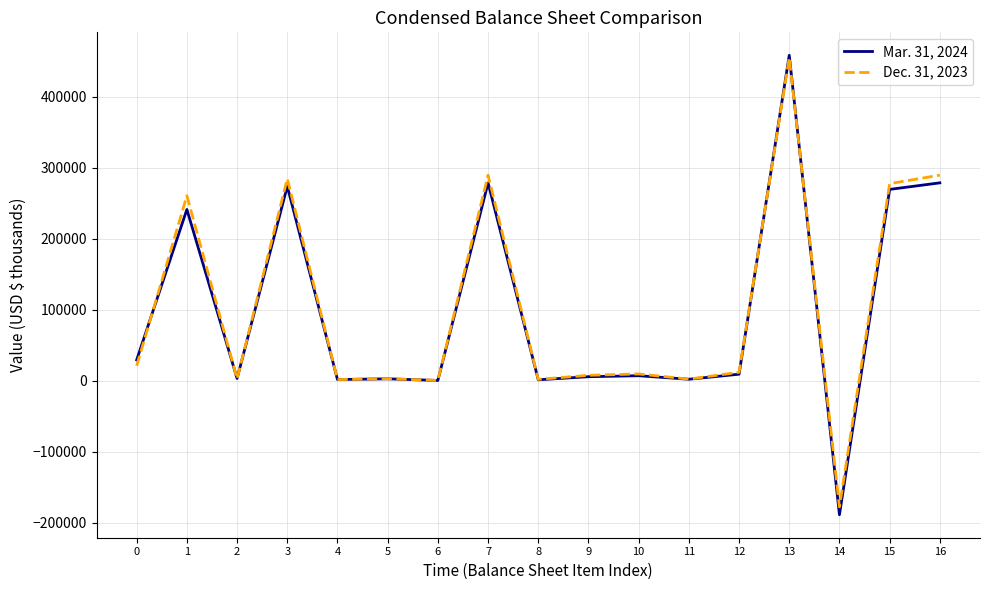

Which series has the largest range (max minus min)?

Mar. 31, 2024